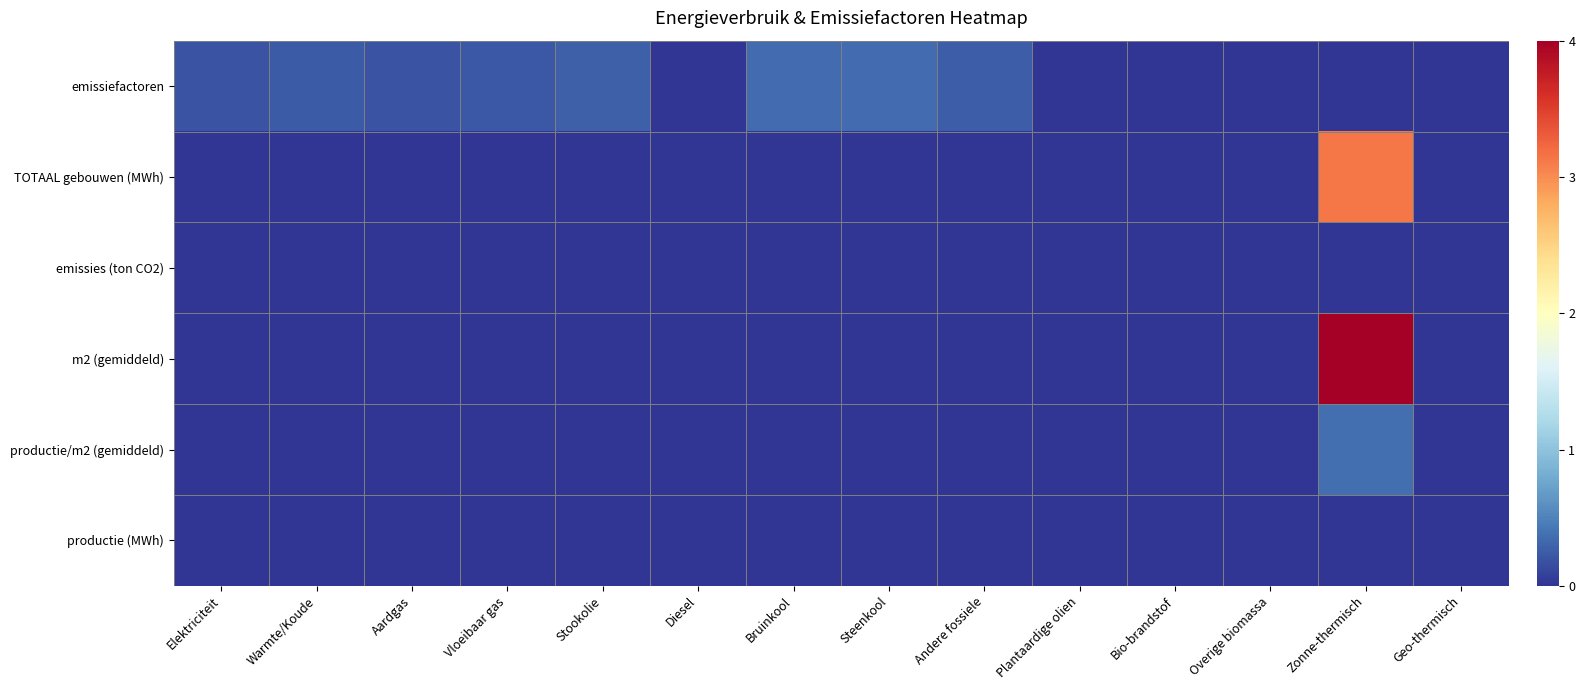

What is the total value across all series at Vloeibaar gas?

0.2